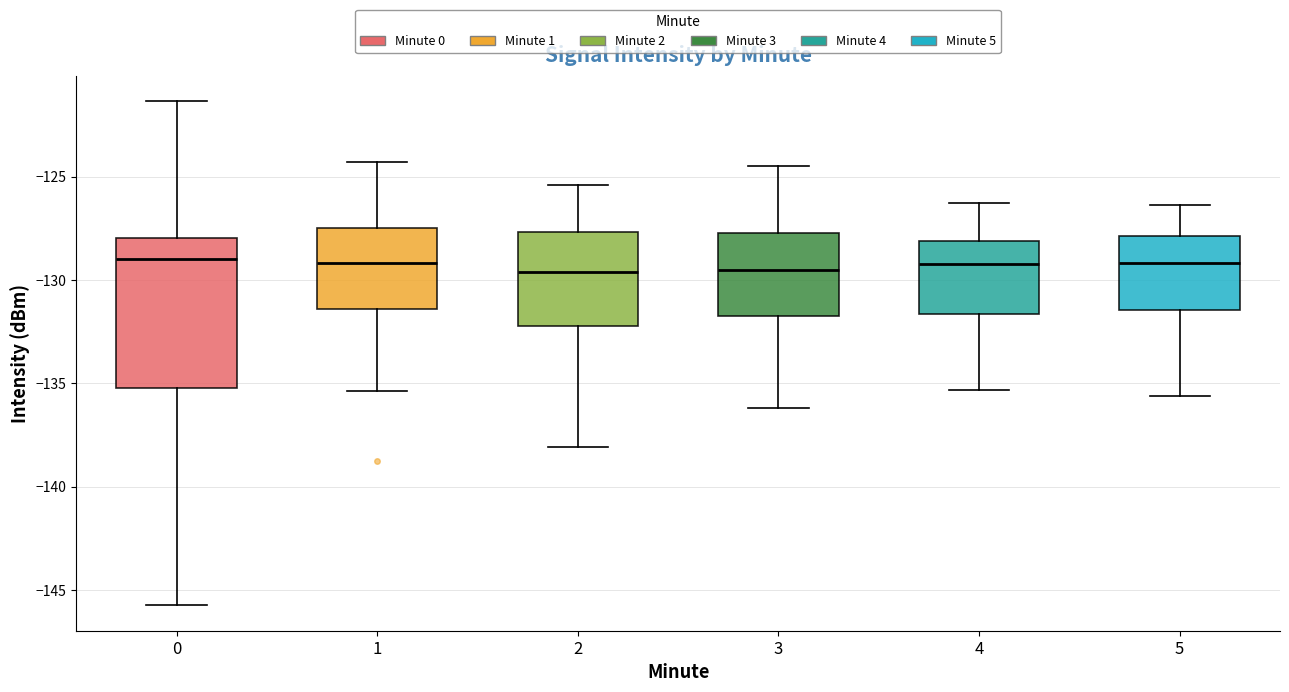

Comparing the boxes themselves (not the whiskers), which one is the tallest?

0